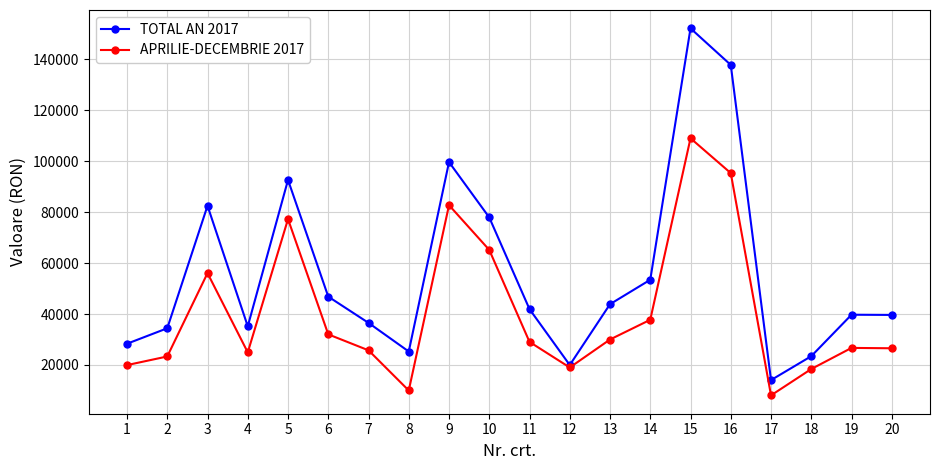

List the series in order of their peak value, lowest first.

APRILIE-DECEMBRIE 2017, TOTAL AN 2017